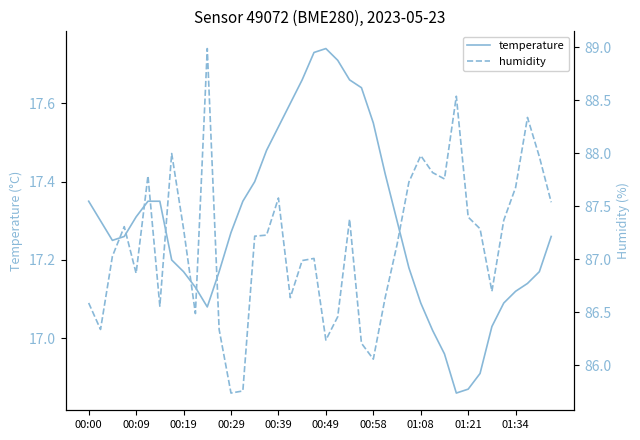

Where is humidity nearest to the value 87?

18